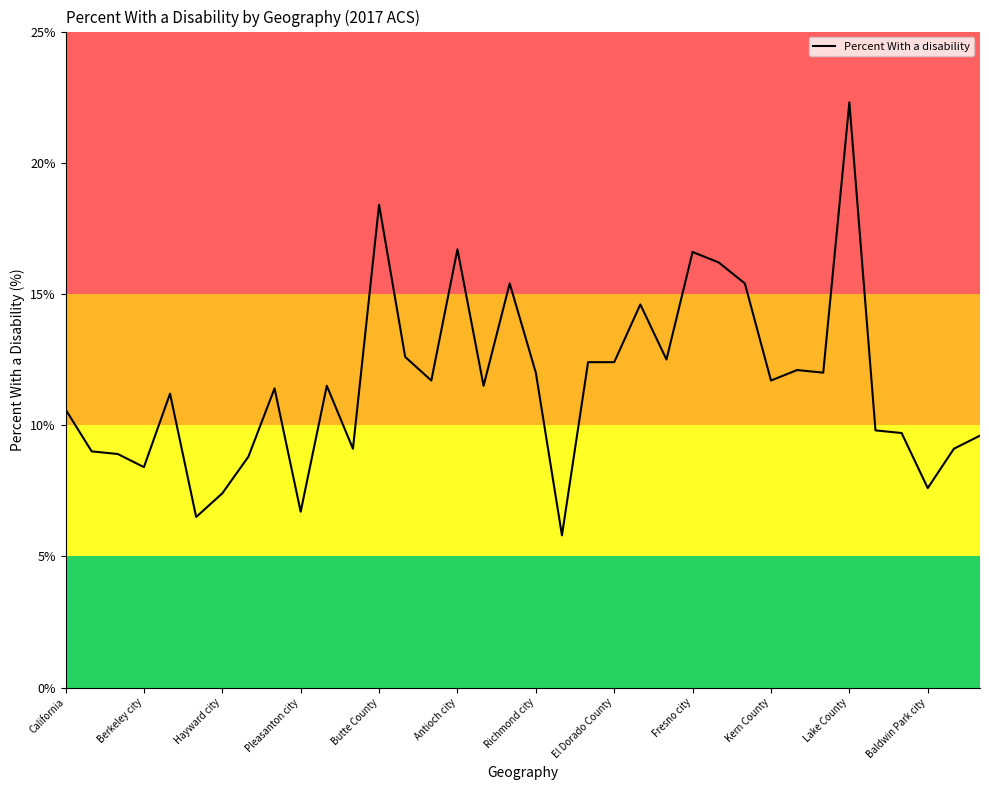

What is the difference between the maximum and minimum values?

16.5